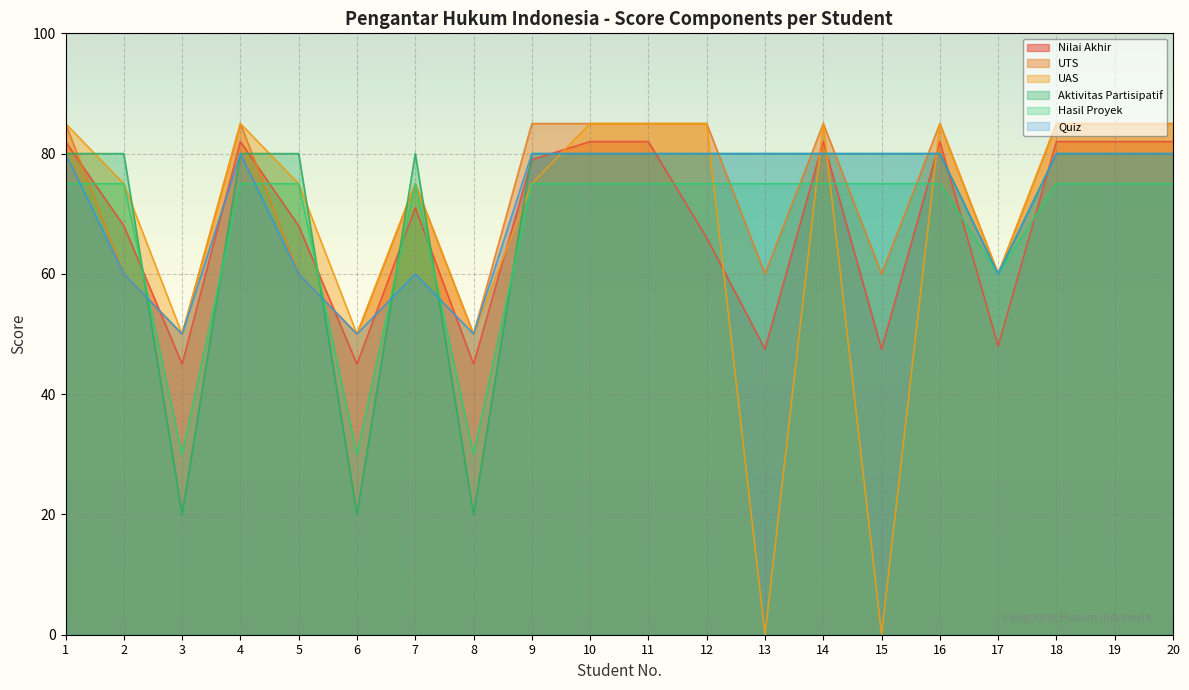

Between which two adjacent categories do Nilai Akhir and UTS first intersect?

1 and 2